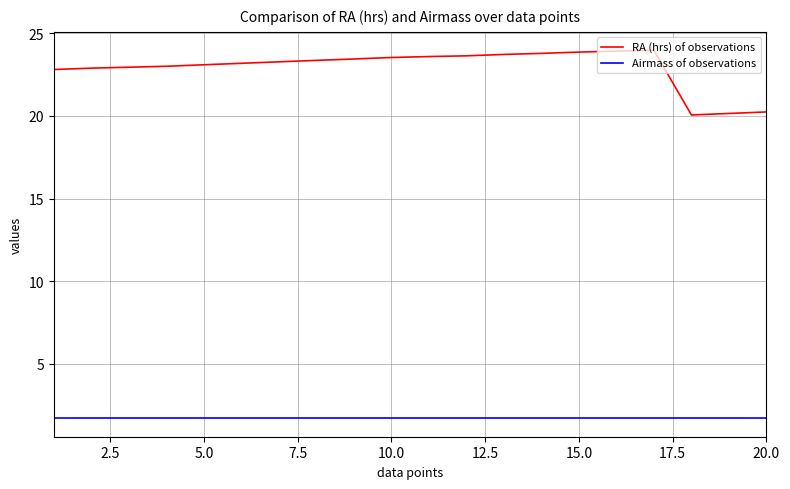

Count the number of data series in this chart.

2